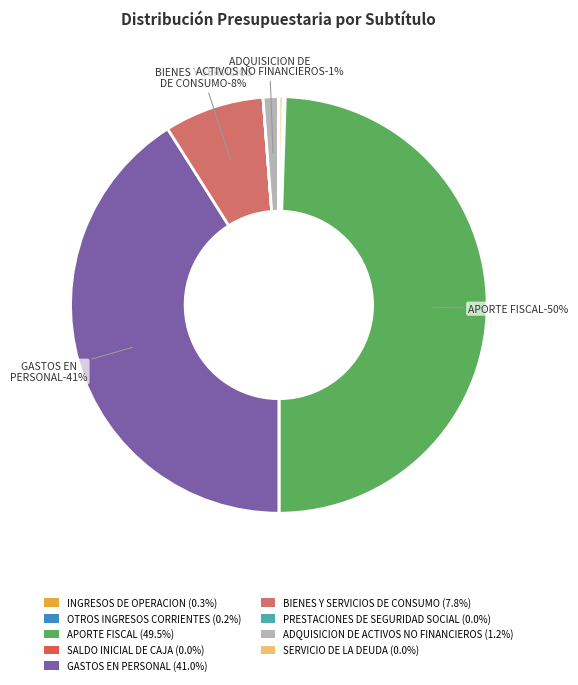

Is it true that ADQUISICION DE ACTIVOS NO FINANCIEROS is 11% of the pie?

False